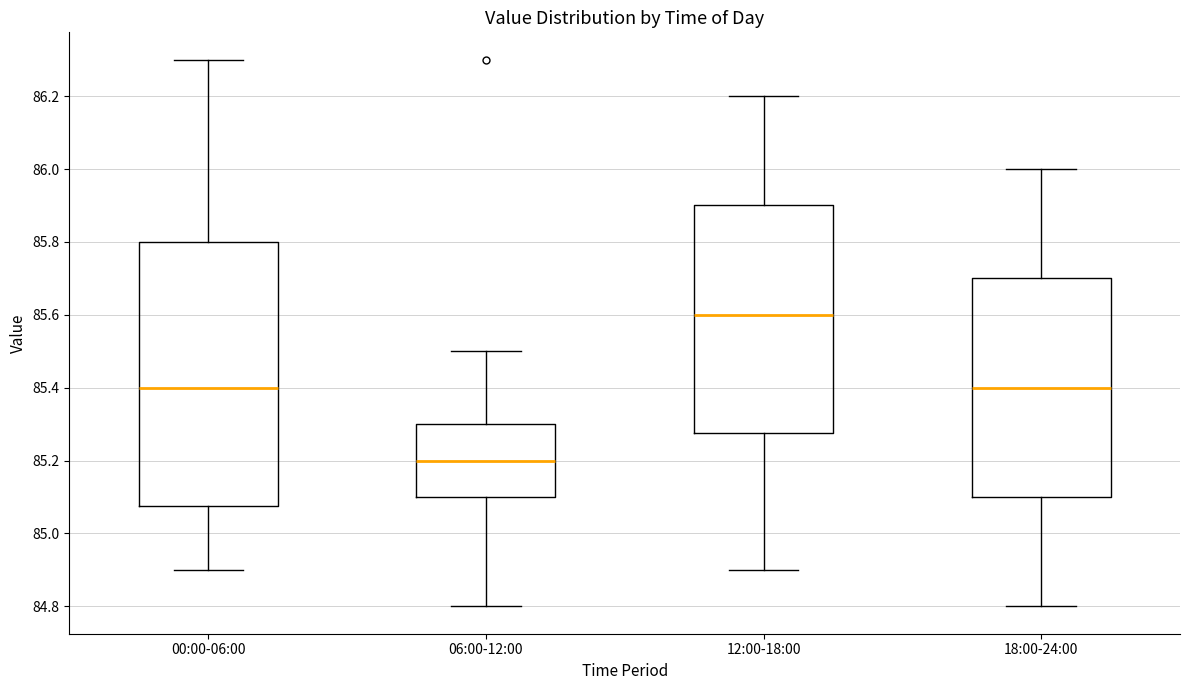

Reading left to right, transcribe this box plot: for each box, give where its median line is, the range the box spans, and where its two whiskers end, as read against the y-axis. The values are not printed on the chart, so give them approximately, as read against the axis.

00:00-06:00: median 85.40, box 85.08 to 85.80, whiskers 84.90 to 86.30
06:00-12:00: median 85.20, box 85.10 to 85.30, whiskers 84.80 to 85.50
12:00-18:00: median 85.60, box 85.28 to 85.90, whiskers 84.90 to 86.20
18:00-24:00: median 85.40, box 85.10 to 85.70, whiskers 84.80 to 86.00